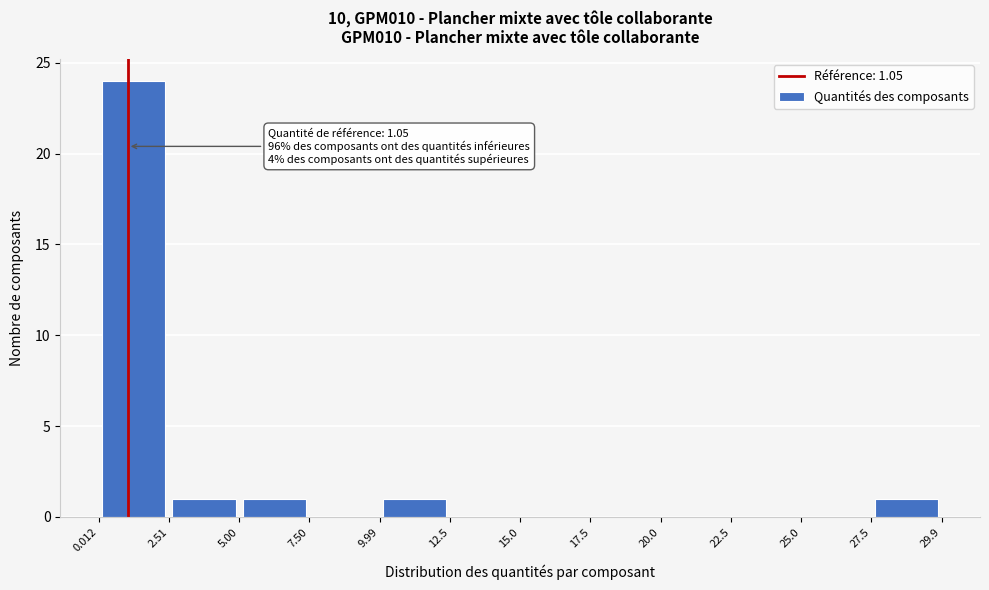

Over which range of the x-axis is the bar tallest?

0.012 to 2.51